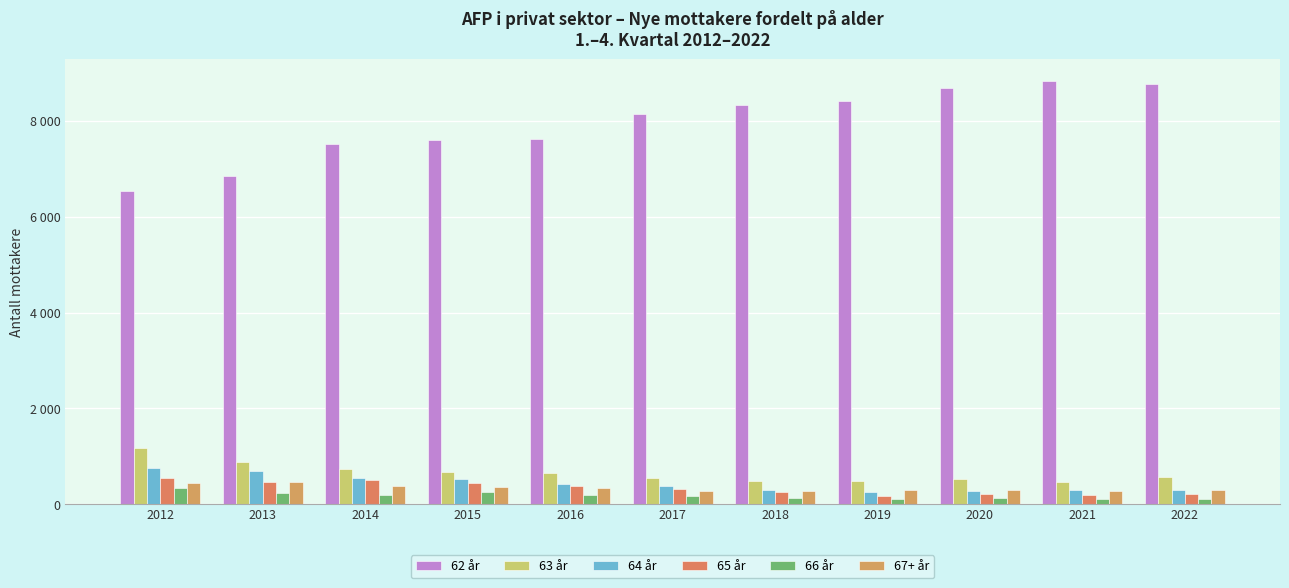

What is the sum of the 65 år values at 2020 and 2015?

650